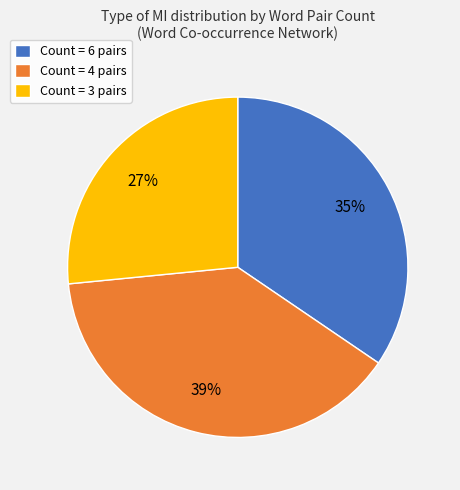

To the nearest percent, what is the average slice percentage?

33%